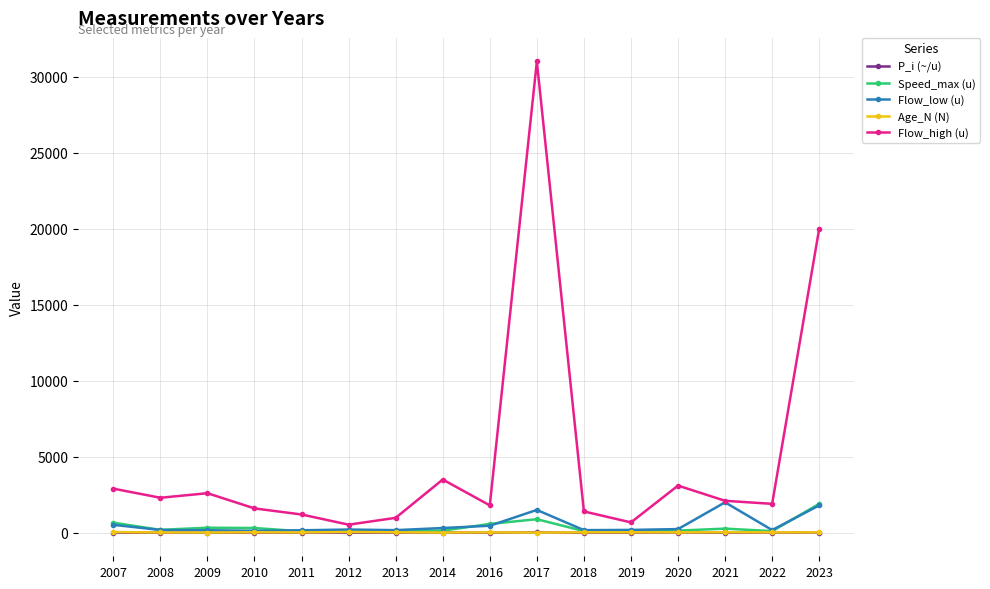

Between 2011 and 2023, which series saw the biggest shift?

Flow_high (u)